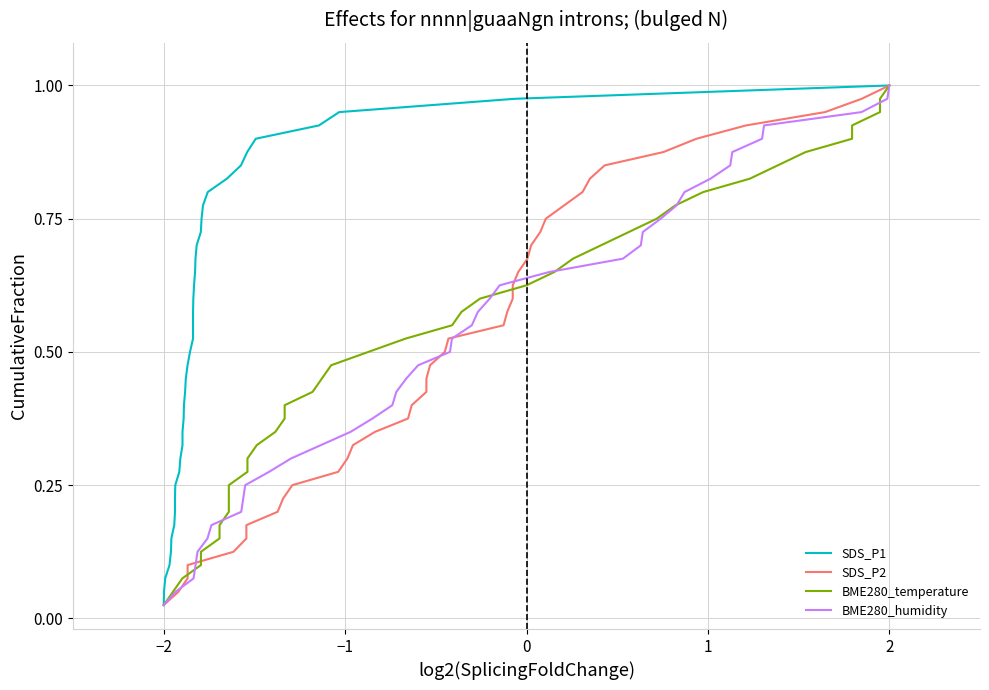

Reading right to left, what are all the values shown in this chart?

SDS_P1: 1.0	1.0	0.9	0.9	0.9	0.9	0.8	0.8	0.8	0.8	0.8	0.7	0.7	0.7	0.7	0.6	0.6	0.6	0.6	0.5	0.5	0.5	0.5	0.4	0.4	0.4	0.3	0.3	0.3	0.3	0.2	0.2	0.2	0.2	0.1	0.1	0.1	0.1	0.1	0.0
SDS_P2: 1.0	1.0	0.9	0.9	0.9	0.9	0.8	0.8	0.8	0.8	0.8	0.7	0.7	0.7	0.7	0.6	0.6	0.6	0.6	0.5	0.5	0.5	0.5	0.4	0.4	0.4	0.3	0.3	0.3	0.3	0.2	0.2	0.2	0.2	0.1	0.1	0.1	0.1	0.1	0.0
BME280_temperature: 1.0	1.0	0.9	0.9	0.9	0.9	0.8	0.8	0.8	0.8	0.8	0.7	0.7	0.7	0.7	0.6	0.6	0.6	0.6	0.5	0.5	0.5	0.5	0.4	0.4	0.4	0.3	0.3	0.3	0.3	0.2	0.2	0.2	0.2	0.1	0.1	0.1	0.1	0.1	0.0
BME280_humidity: 1.0	1.0	0.9	0.9	0.9	0.9	0.8	0.8	0.8	0.8	0.8	0.7	0.7	0.7	0.7	0.6	0.6	0.6	0.6	0.5	0.5	0.5	0.5	0.4	0.4	0.4	0.3	0.3	0.3	0.3	0.2	0.2	0.2	0.2	0.1	0.1	0.1	0.1	0.1	0.0